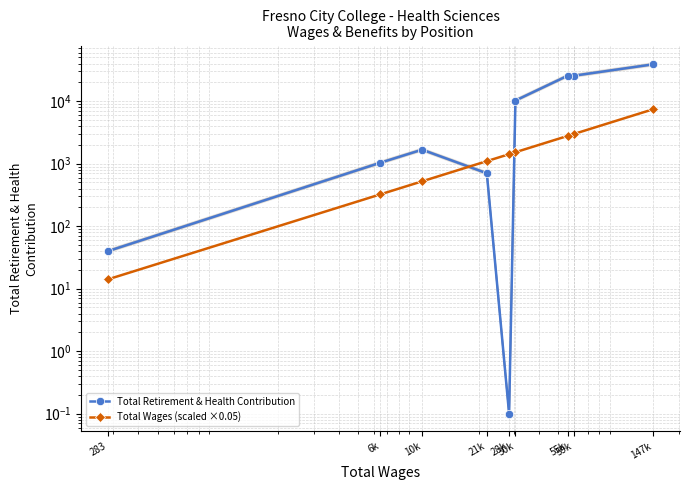

List the series in order of their overall mean, highest first.

Total Retirement & Health Contribution, Total Wages (scaled ×0.05)